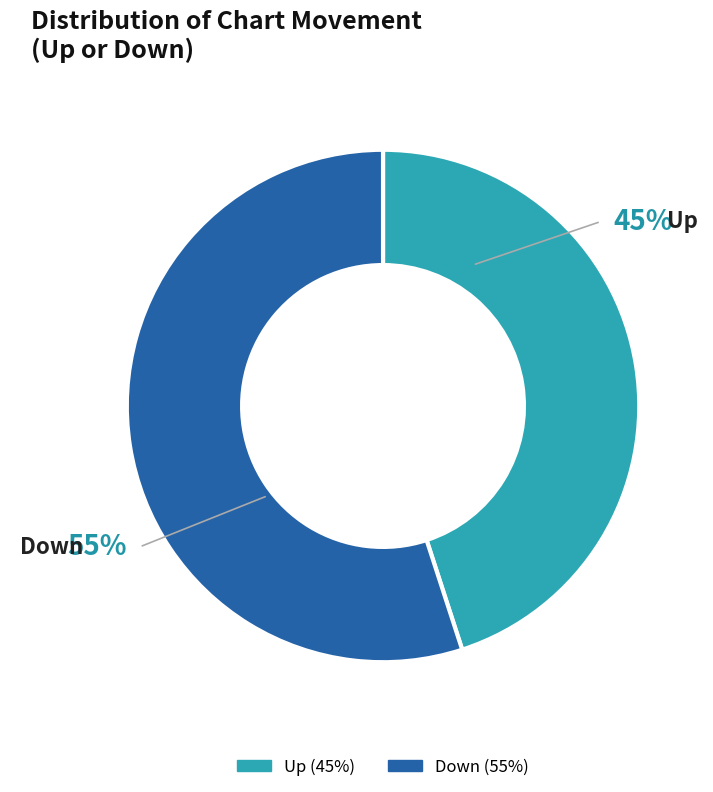

To the nearest percent, what is the difference between the largest and smallest slice percentages?

10%